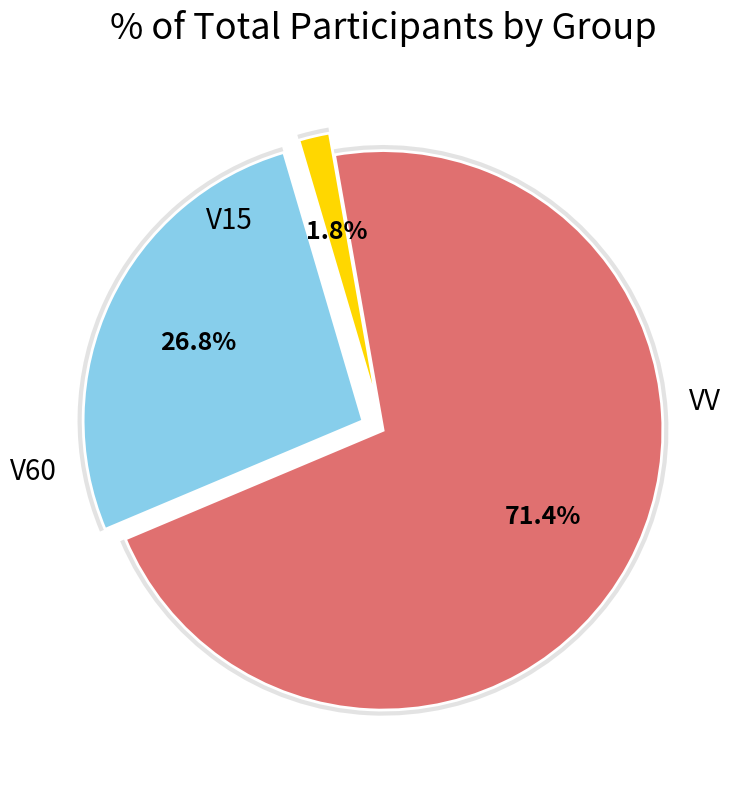

True or false: VV accounts for 80% of the total.

False